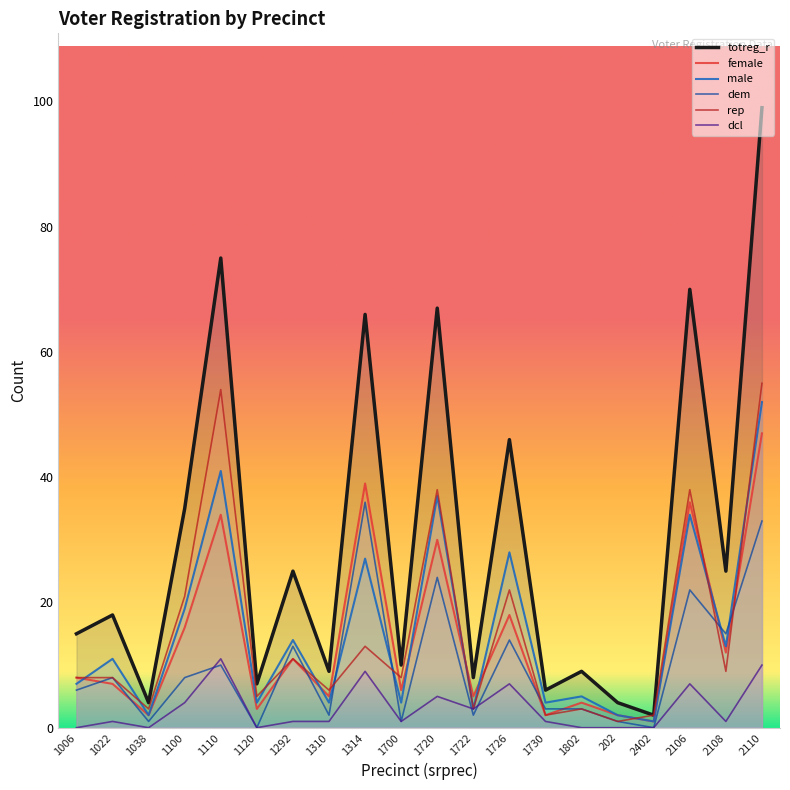

In totreg_r, how many points are lower than both neighbors (excluding endpoints)?

8